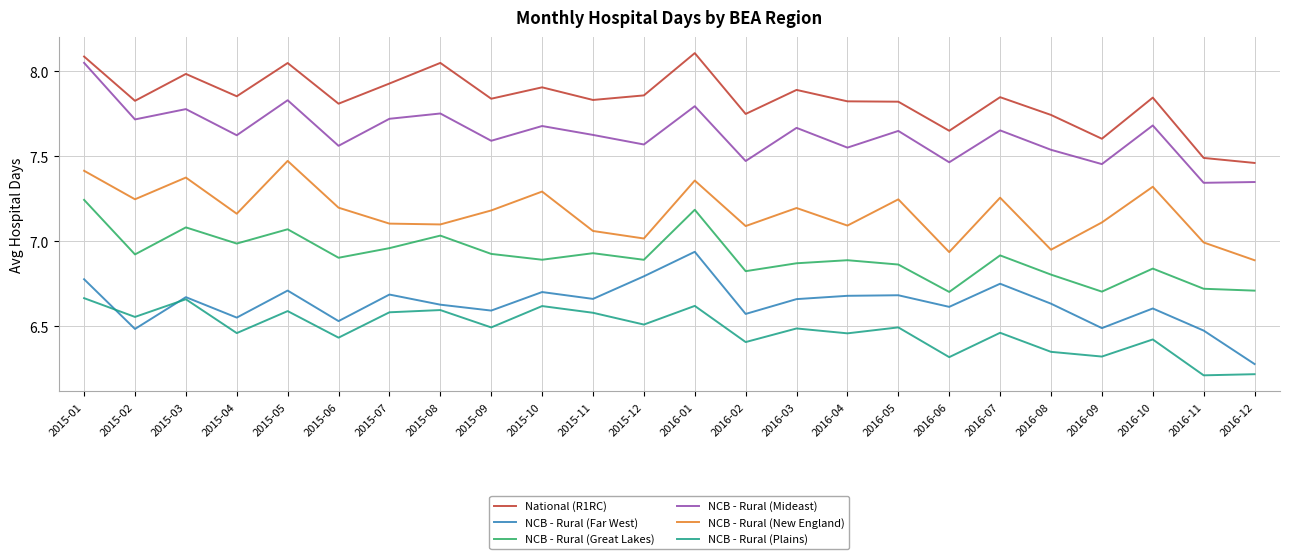

What is the difference between the maximum and minimum values in the National (R1RC) series?

0.6